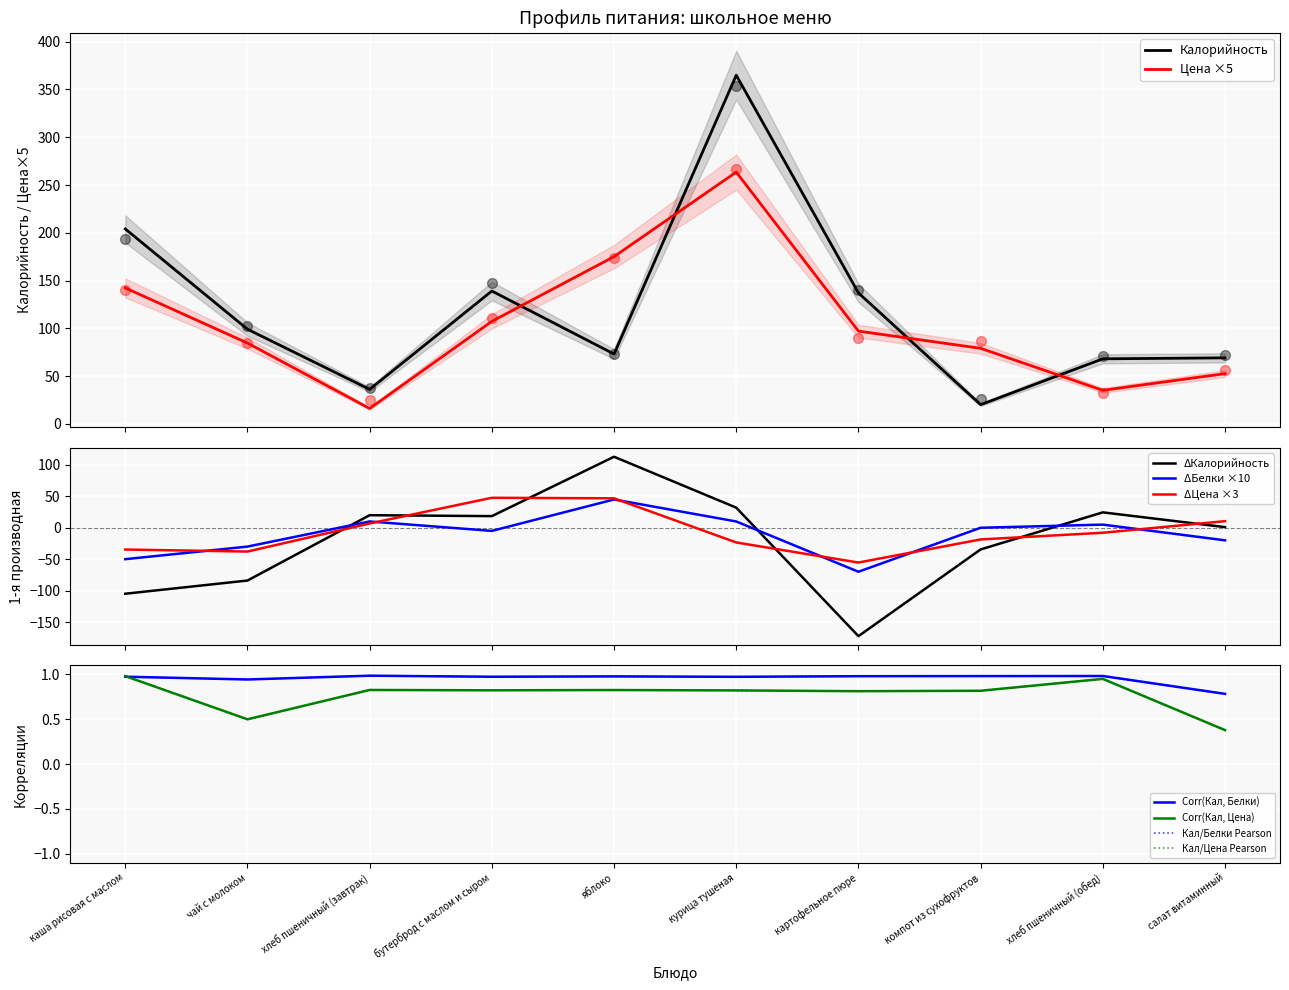

At how many categories does at least one series exceed 237?

1